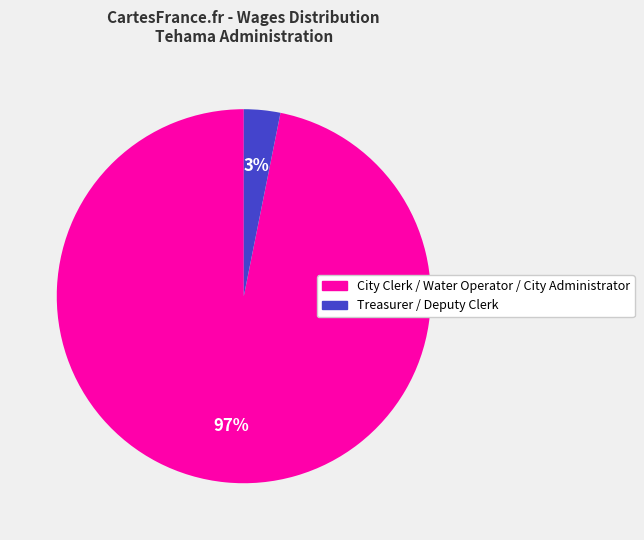

How many slices are in this pie chart?

2